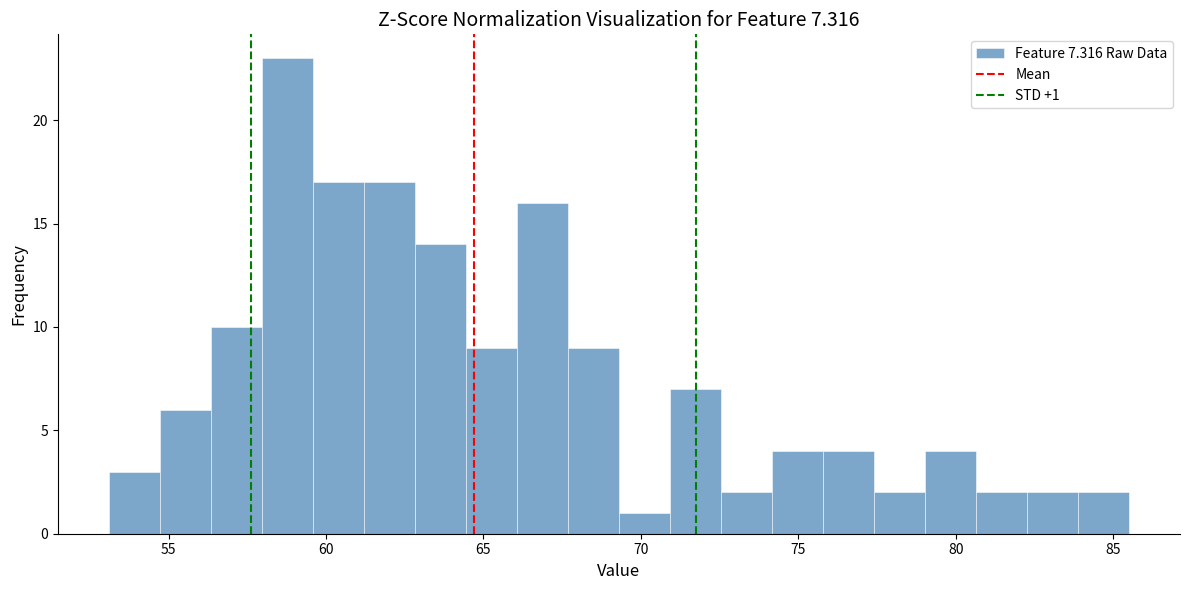

Read against the x-axis, roughly where is the centre of the tallest bar?

59.0